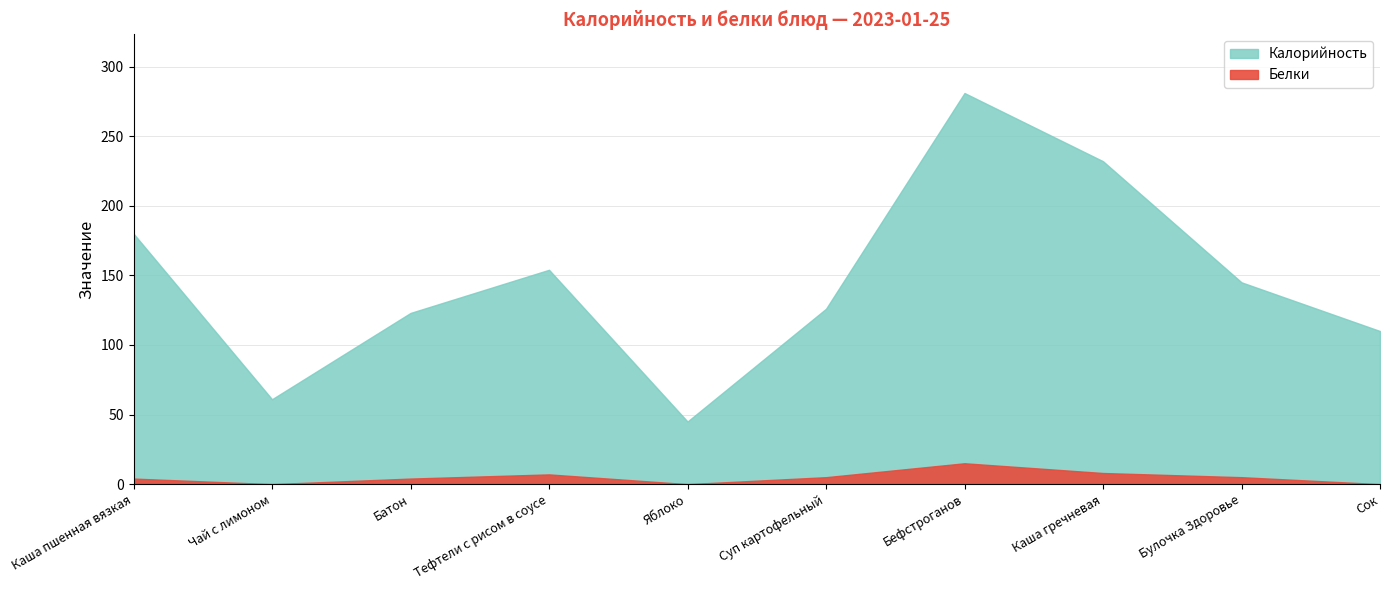

What is the label of the 2nd point from the right?

Булочка Здоровье